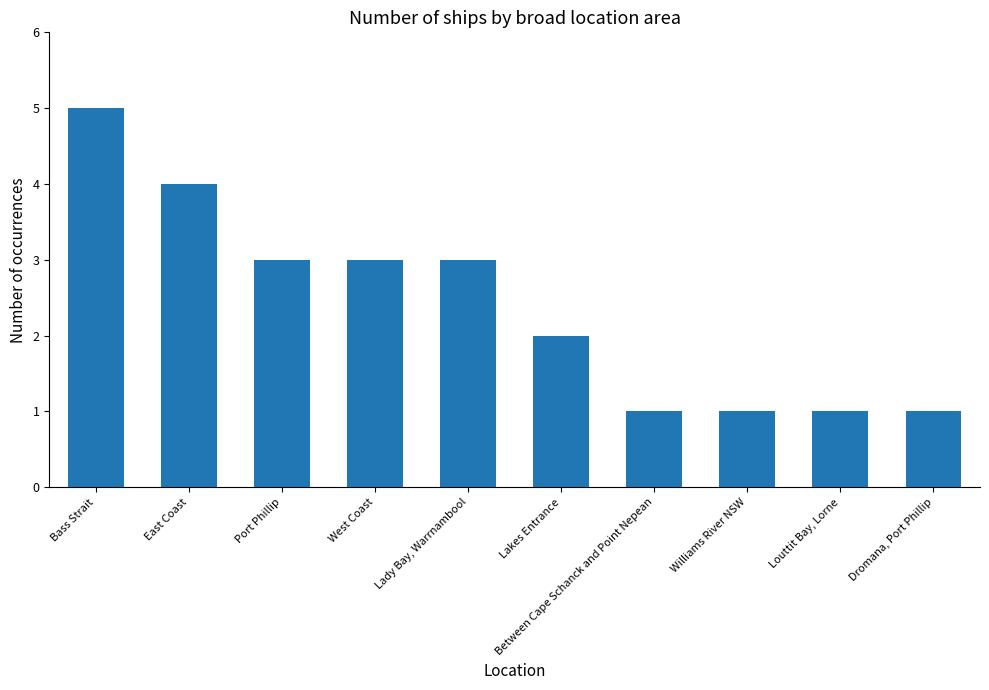

What is the maximum value shown in the chart?

5